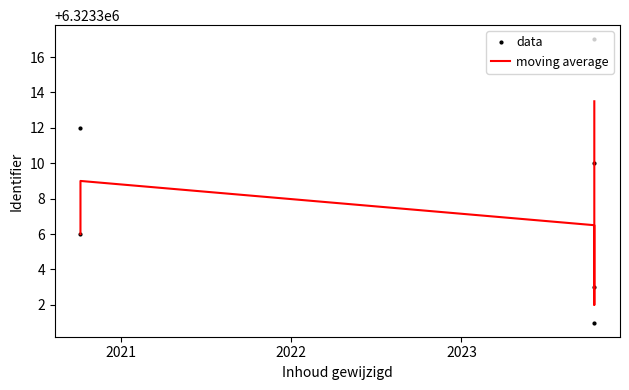

Rank the series at 2023 from lowest to highest value.

moving average, data